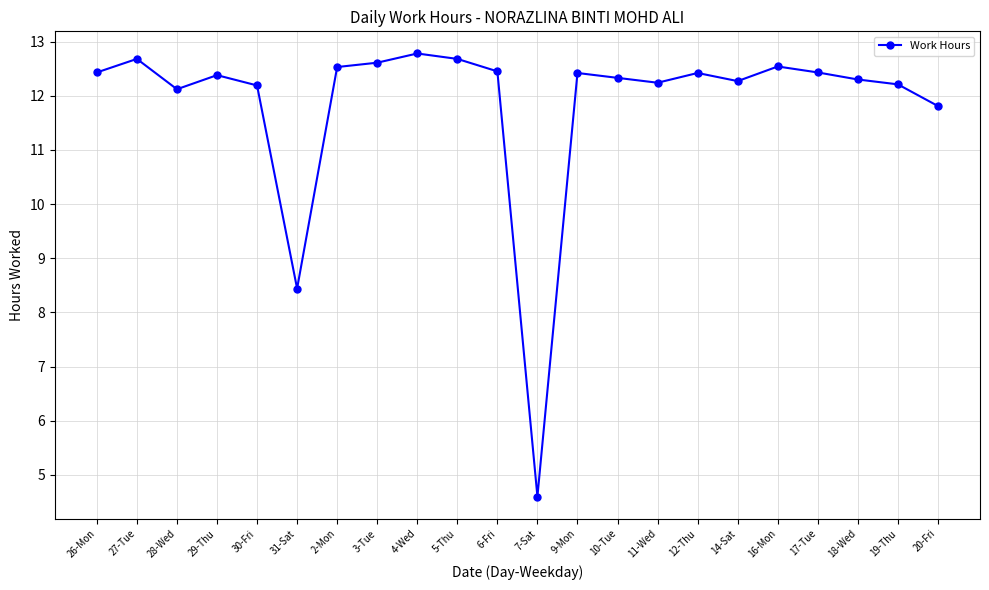

How many data points are above 12?

19